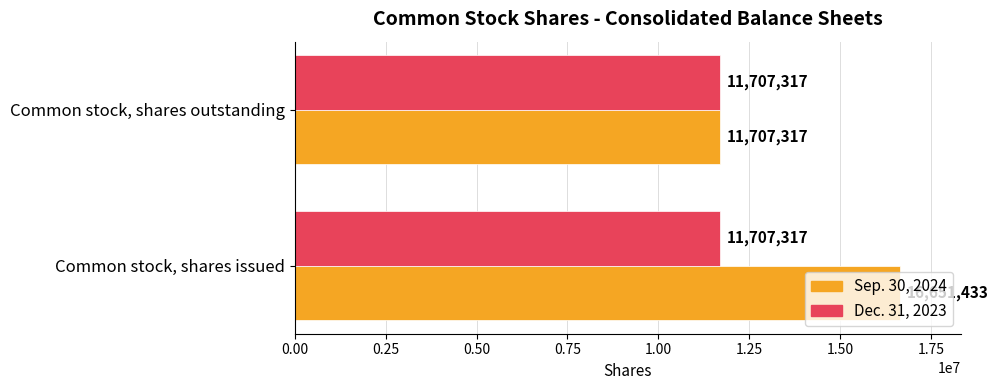

Rank the series at Common stock, shares issued from lowest to highest value.

Dec. 31, 2023, Sep. 30, 2024